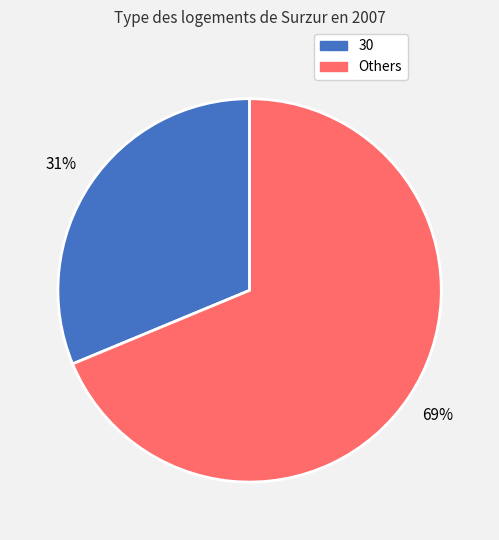

To the nearest percent, what is the average slice percentage?

50%